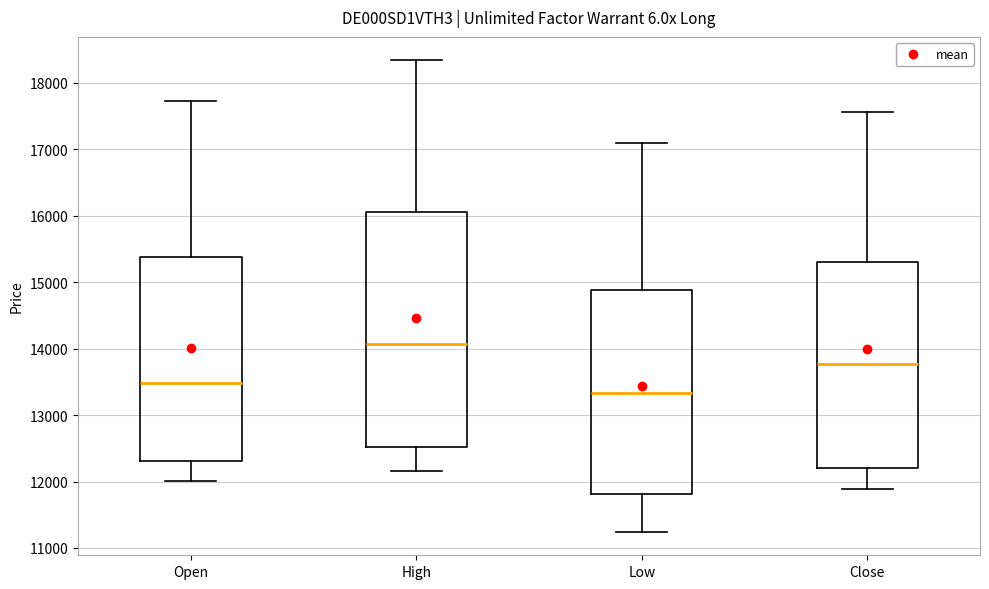

Reading left to right, transcribe this box plot: for each box, give where its median line is, the range the box spans, and where its two whiskers end, as read against the y-axis. The values are not printed on the chart, so give them approximately, as read against the axis.

Open: median 13500, box 12300 to 15400, whiskers 12000 to 17700
High: median 14100, box 12500 to 16100, whiskers 12200 to 18300
Low: median 13300, box 11800 to 14900, whiskers 11200 to 17100
Close: median 13800, box 12200 to 15300, whiskers 11900 to 17600